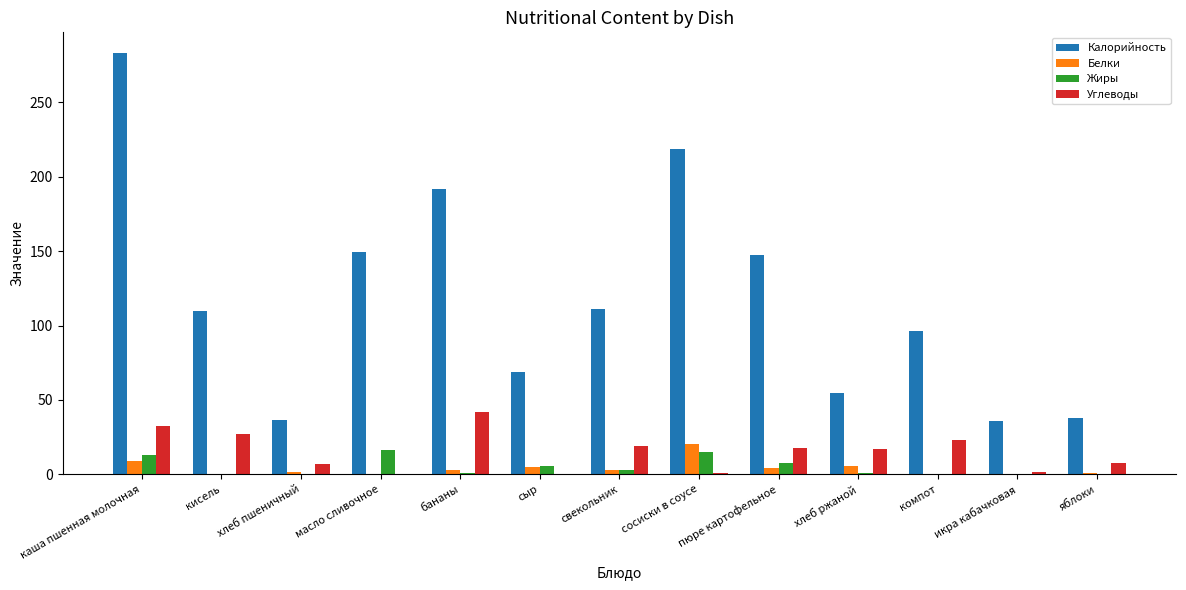

Read the Жиры value at каша пшенная молочная.

12.9